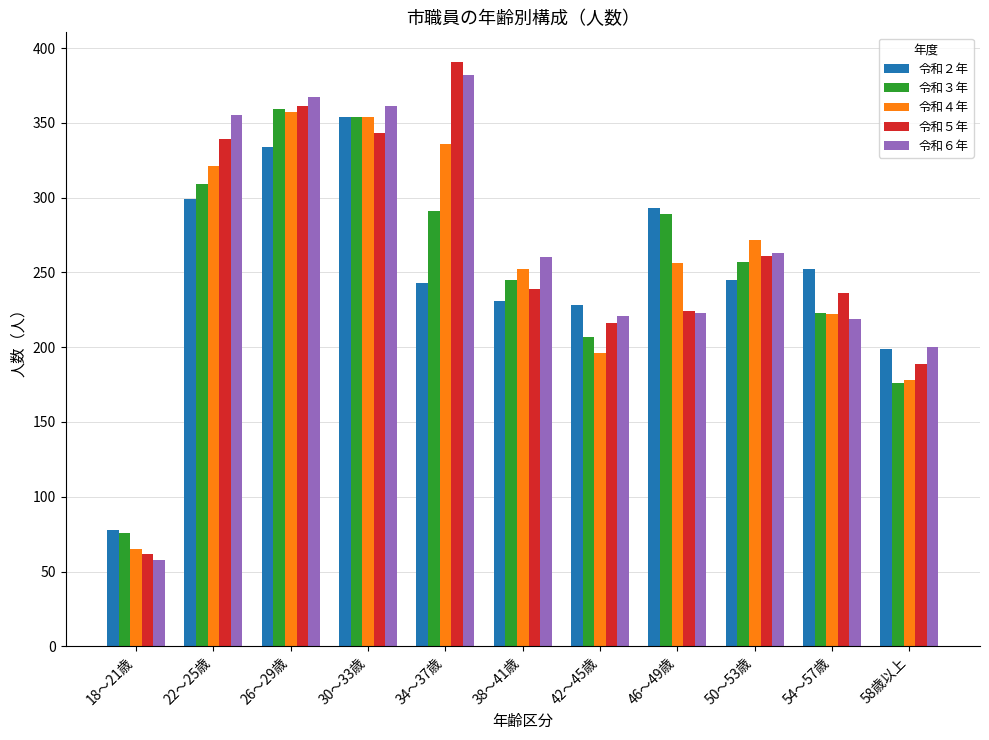

What is the sum of the 令和４年 values at 38～41歳 and 54～57歳?

474